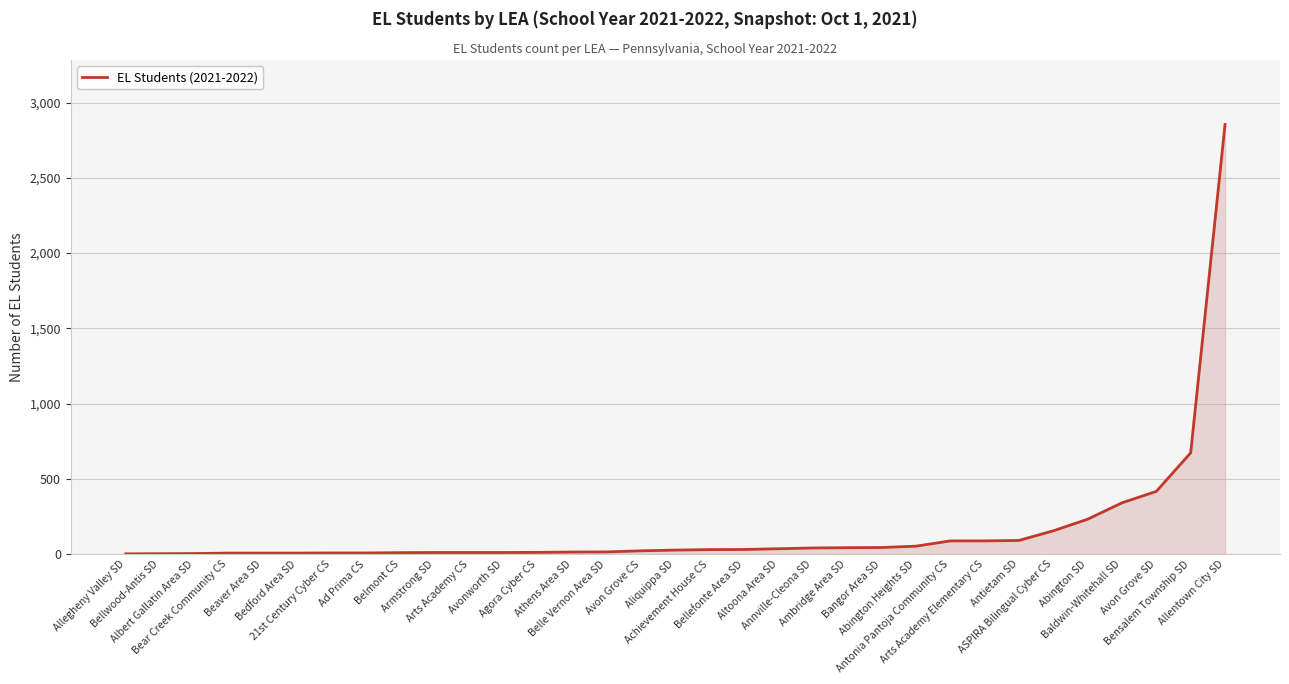

What is the difference between the maximum and minimum values?

2853